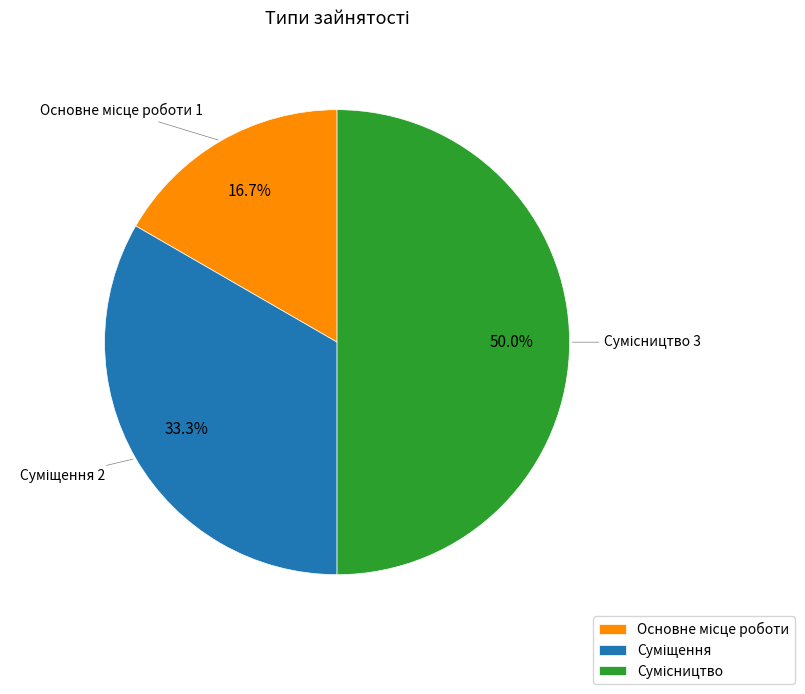

What is the largest slice in the pie chart?

Сумісництво